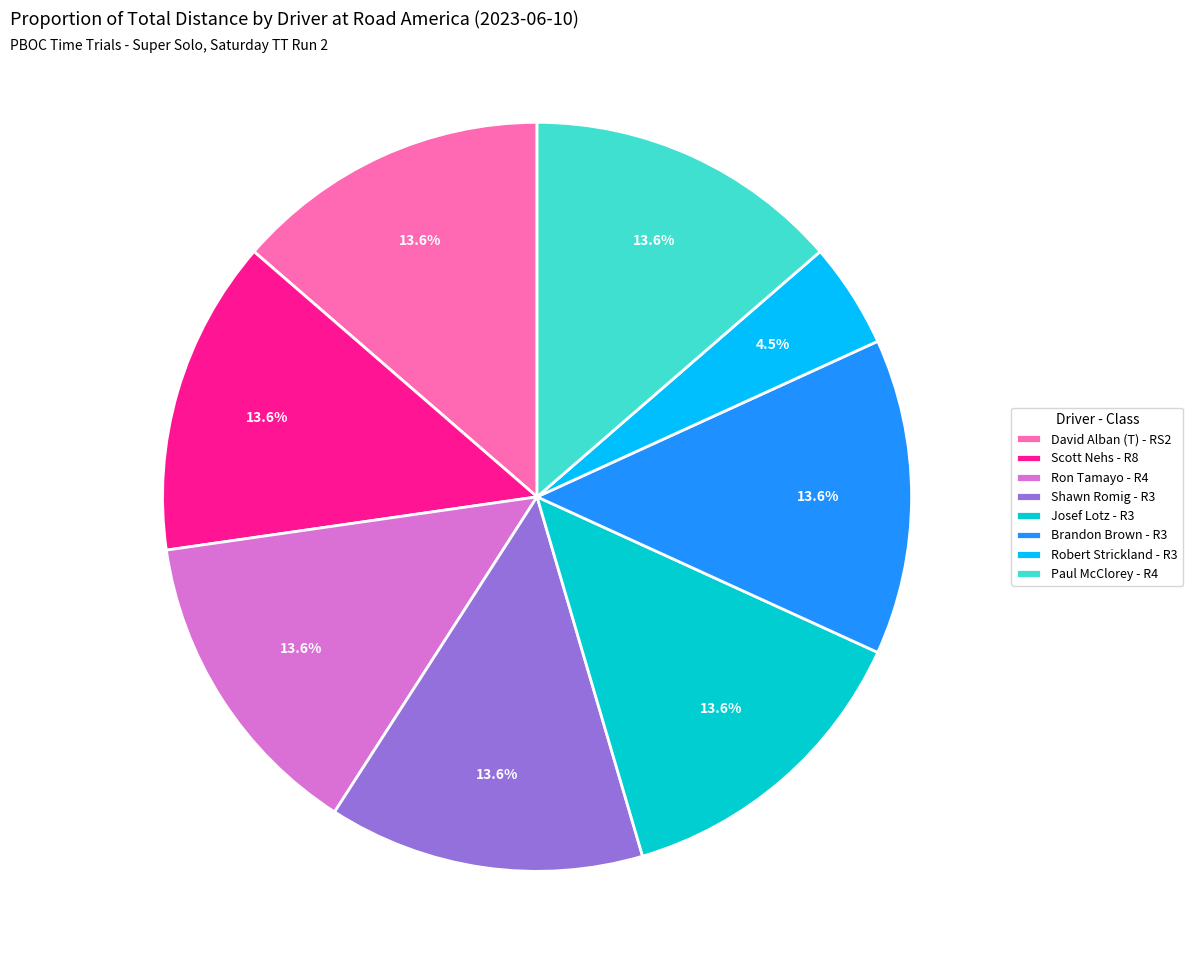

To the nearest percent, what is the difference between the largest and smallest slice percentages?

9%